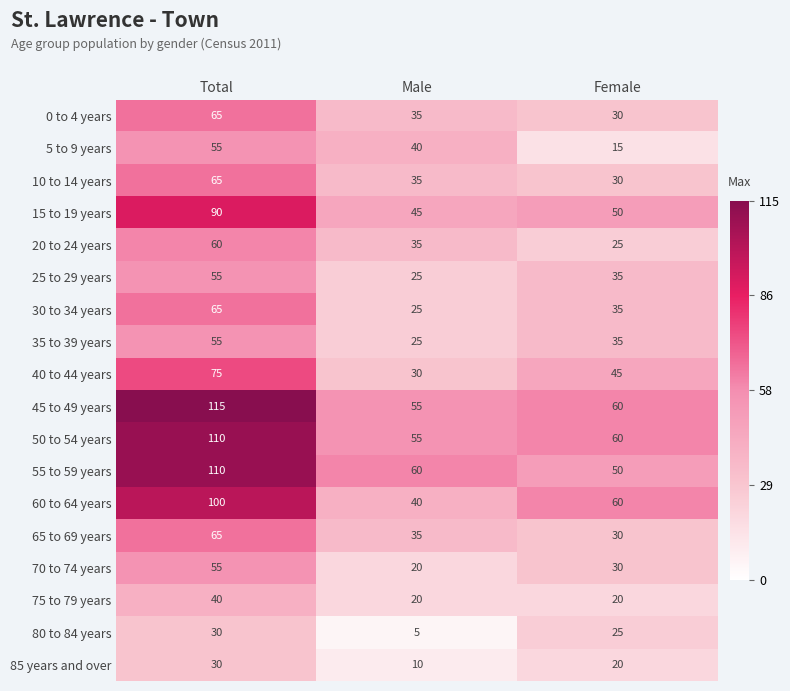

The 50 to 54 years series shows 55 at Male. True or false?

True